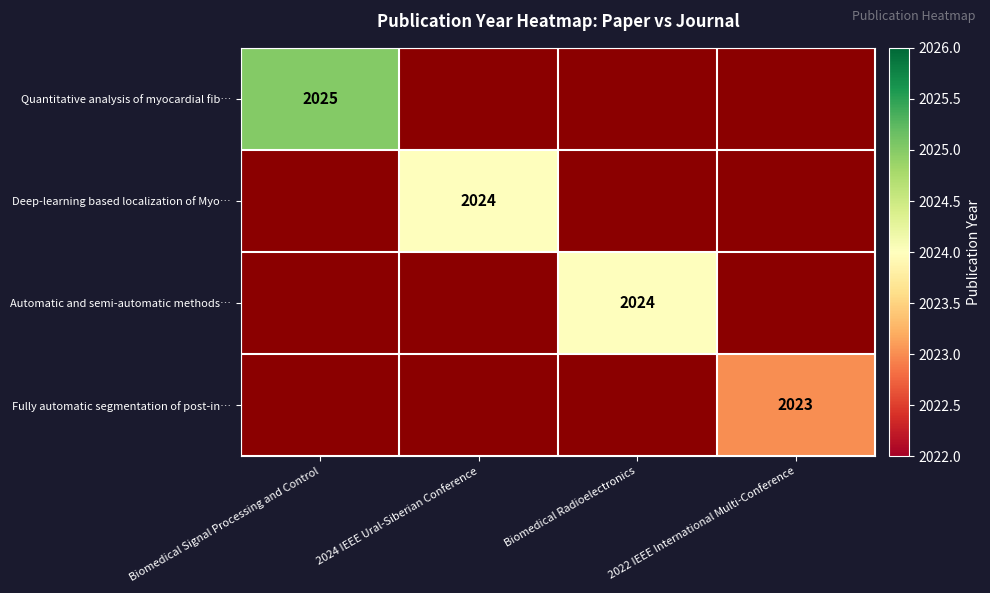

The Deep-learning based localization of Myo… series shows 898 at 2024 IEEE Ural-Siberian Conference. True or false?

False